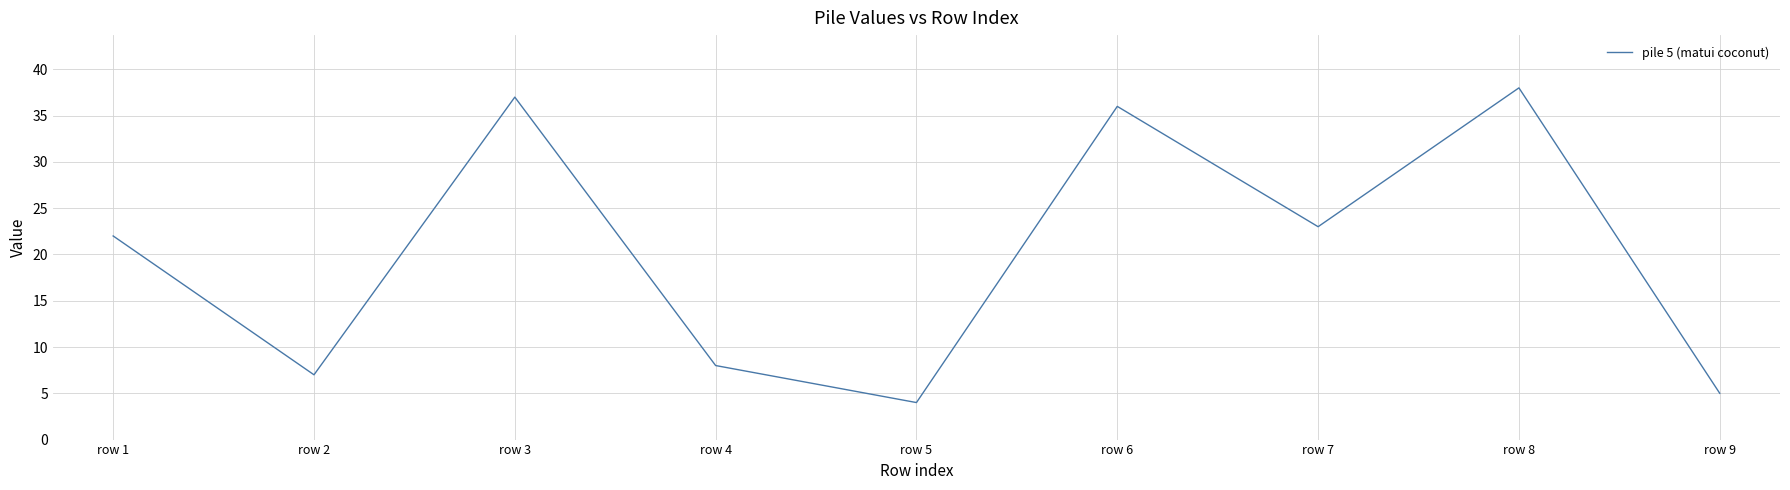

Reading left to right, list all the values displayed in this chart.

22	7	37	8	4	36	23	38	5